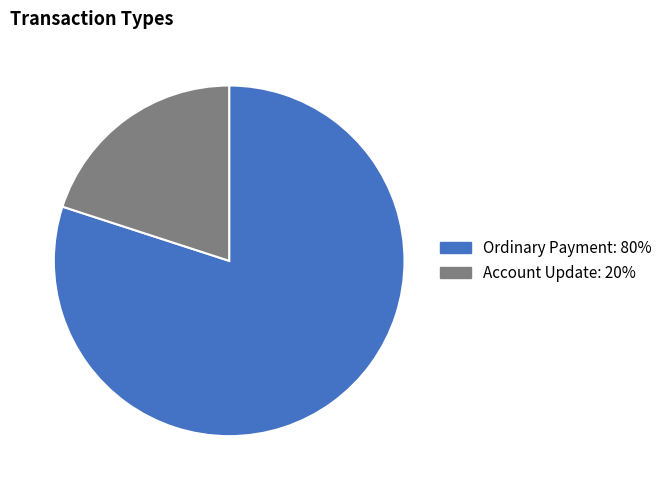

Is the sum of Account Update and Ordinary Payment greater than half?

Yes